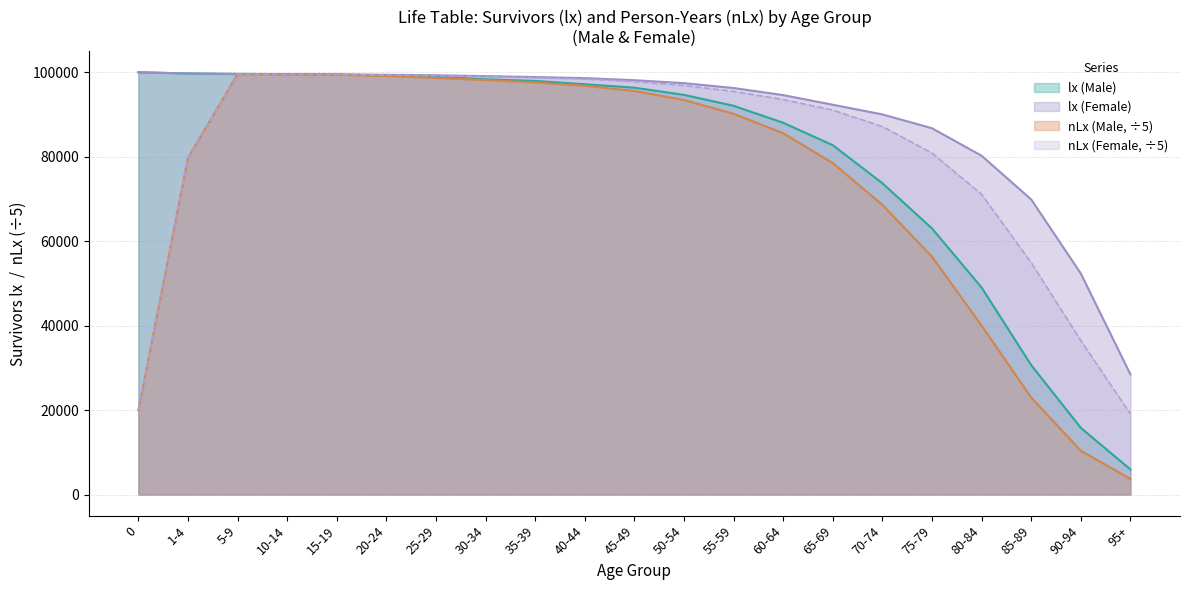

List the labels in order of nLx (Male) value, smallest first.

95+, 90-94, 0, 85-89, 80-84, 75-79, 70-74, 65-69, 1-4, 60-64, 55-59, 50-54, 45-49, 40-44, 35-39, 30-34, 25-29, 20-24, 15-19, 10-14, 5-9